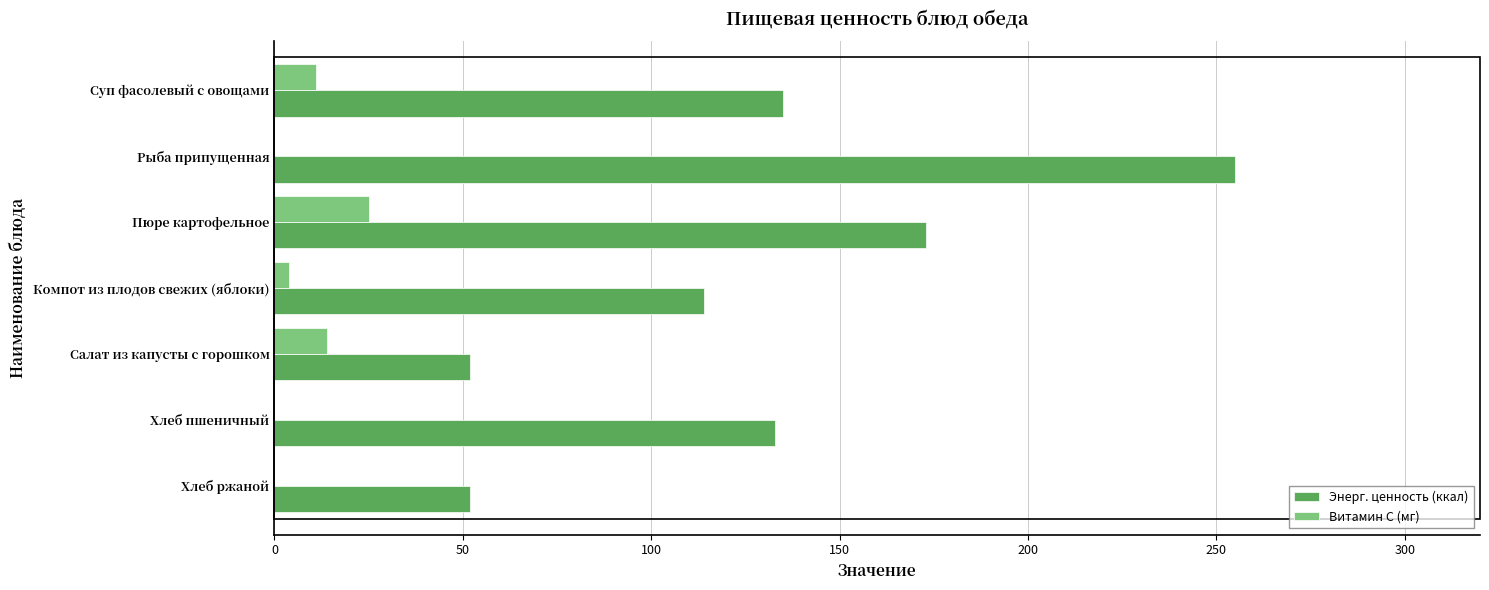

Which series changed the most between Пюре картофельное and Хлеб ржаной?

Энерг. ценность (ккал)